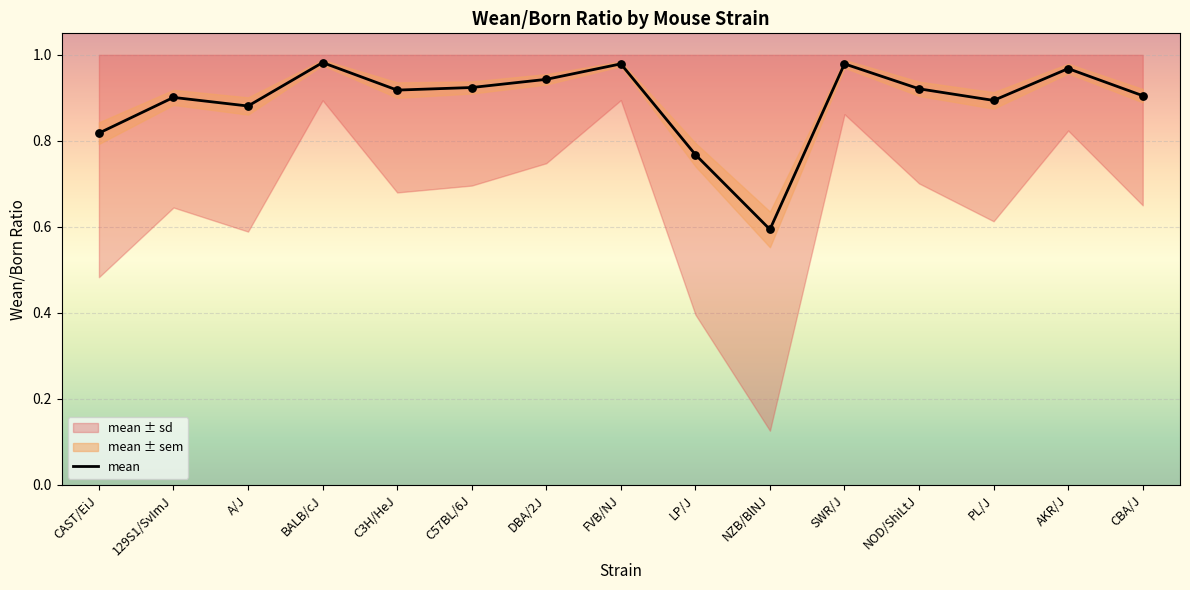

What is the change in value from CAST/EiJ to NZB/BlNJ?

-0.2